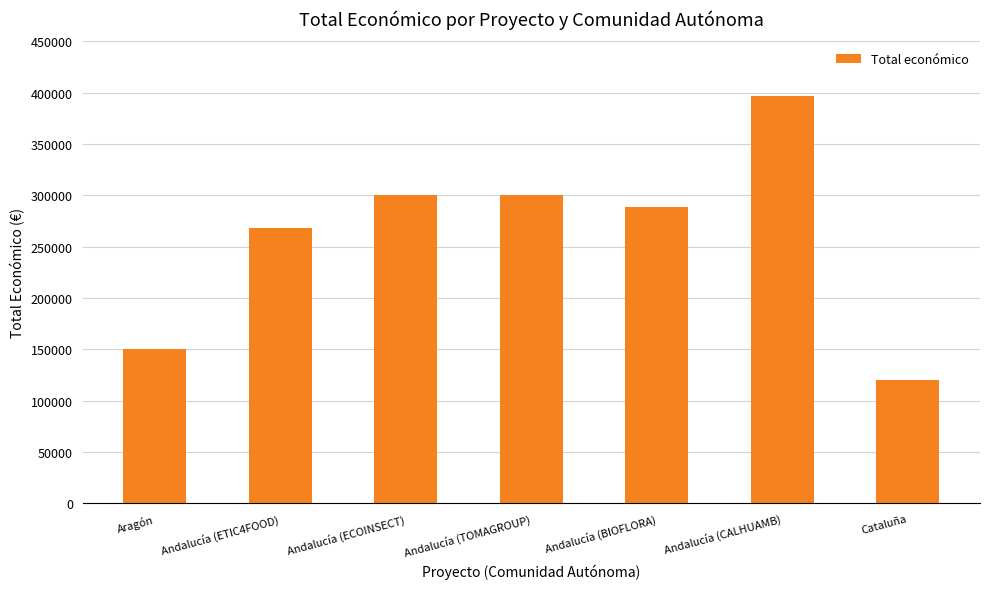

Approximately how many times larger is the value at Cataluña compared to Andalucía (TOMAGROUP)?

0.4